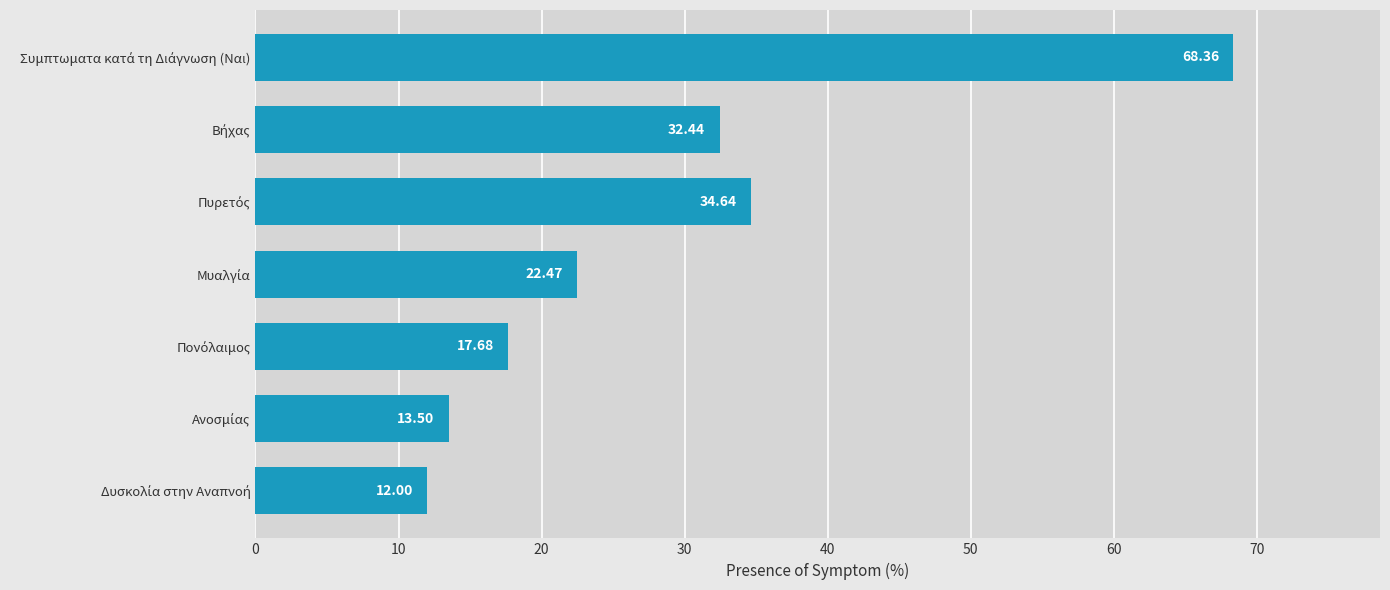

What is the sum of all values?

201.1